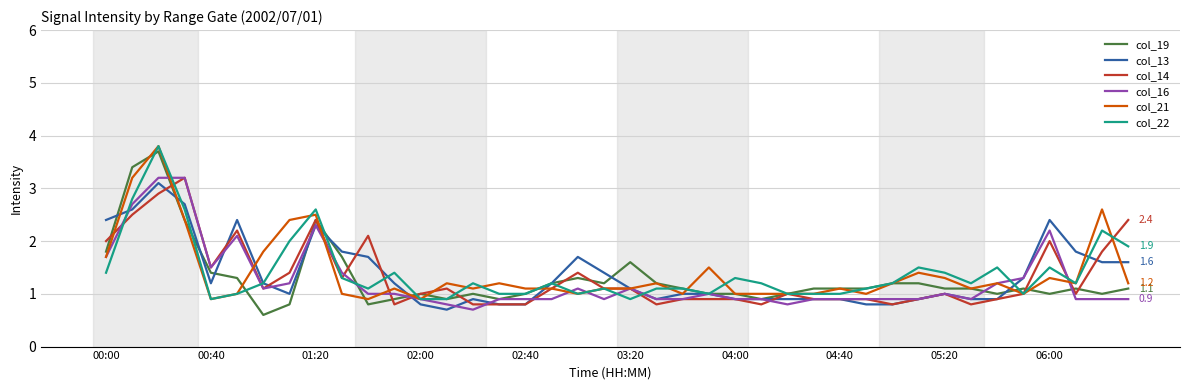

What are all the series names shown in the legend?

col_19, col_13, col_14, col_16, col_21, col_22